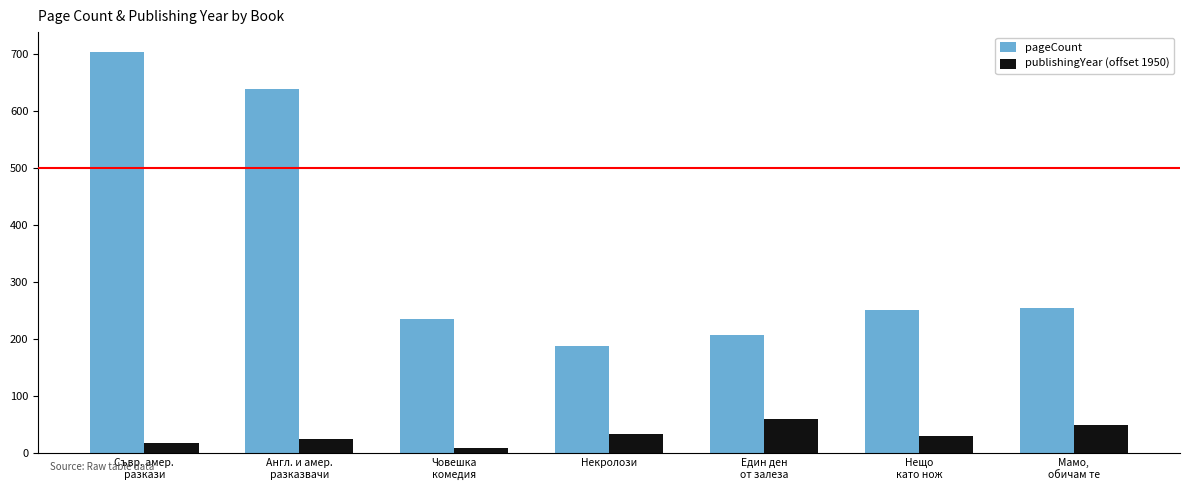

Which series has the largest range (max minus min)?

pageCount